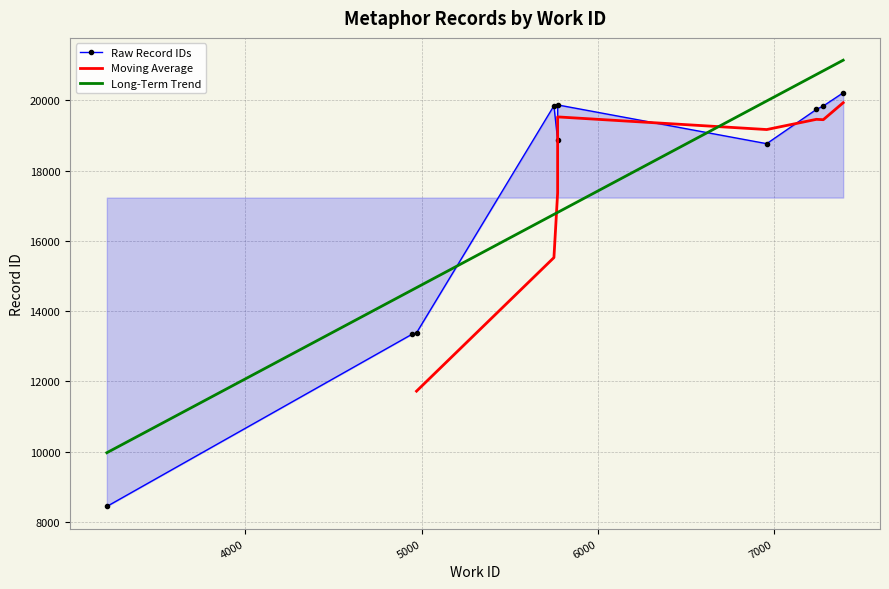

What is the greatest value displayed?

20212